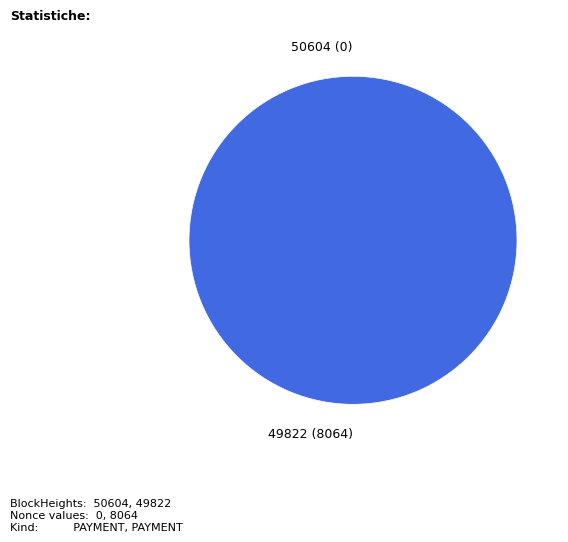

Count the number of slices in the pie.

2